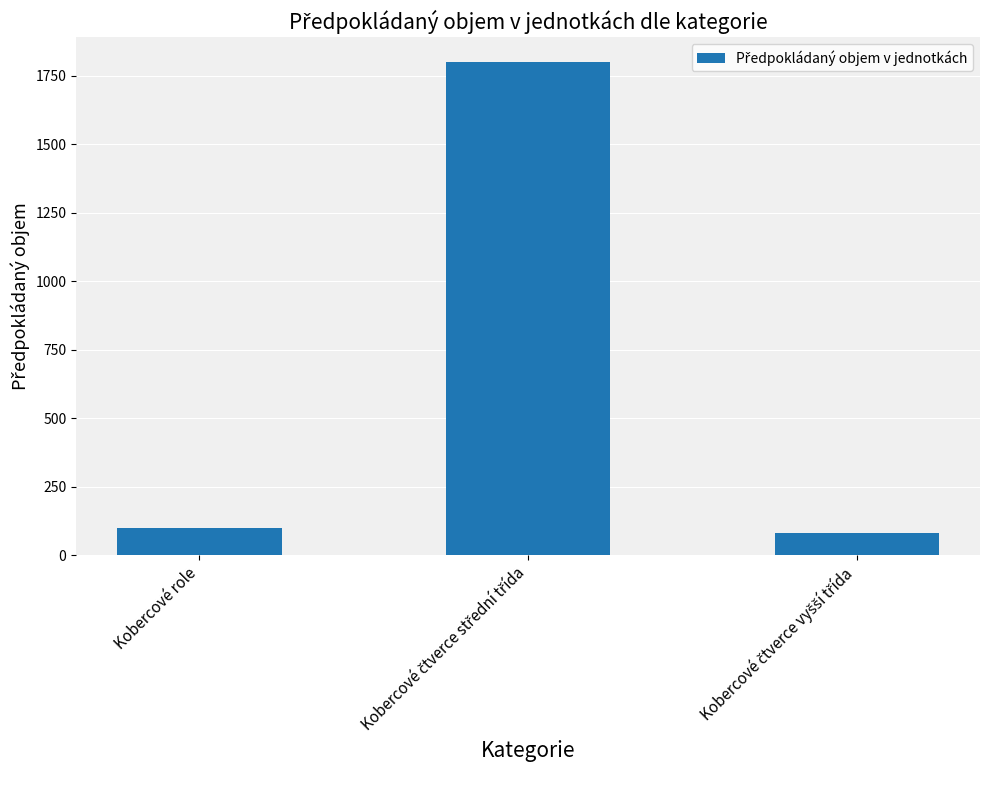

What is the average value?

660